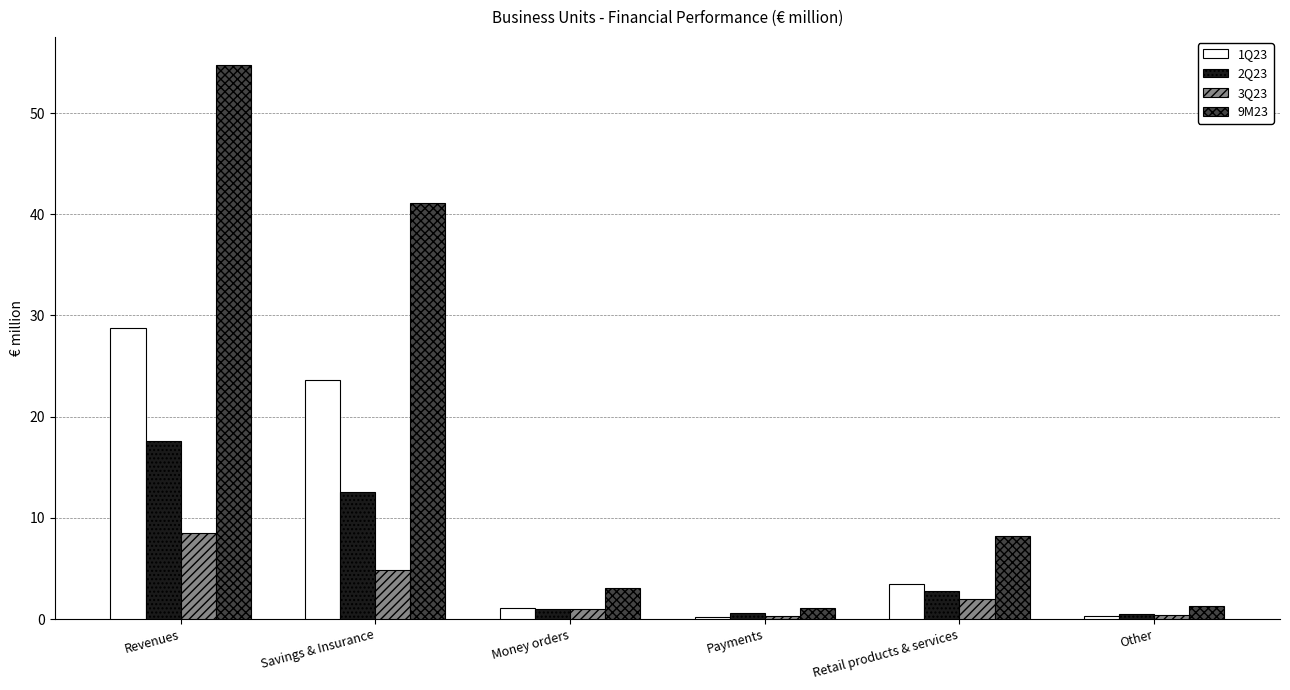

At which category does the chart reach its peak across all series?

Revenues